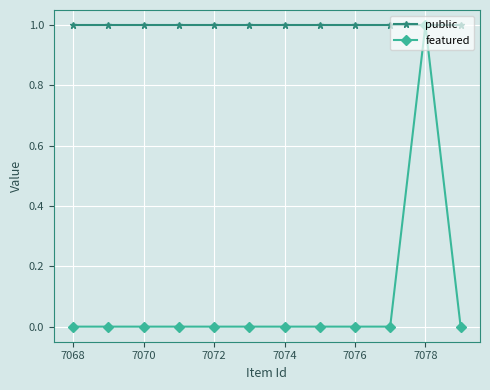

Which series has the largest total across all categories?

public